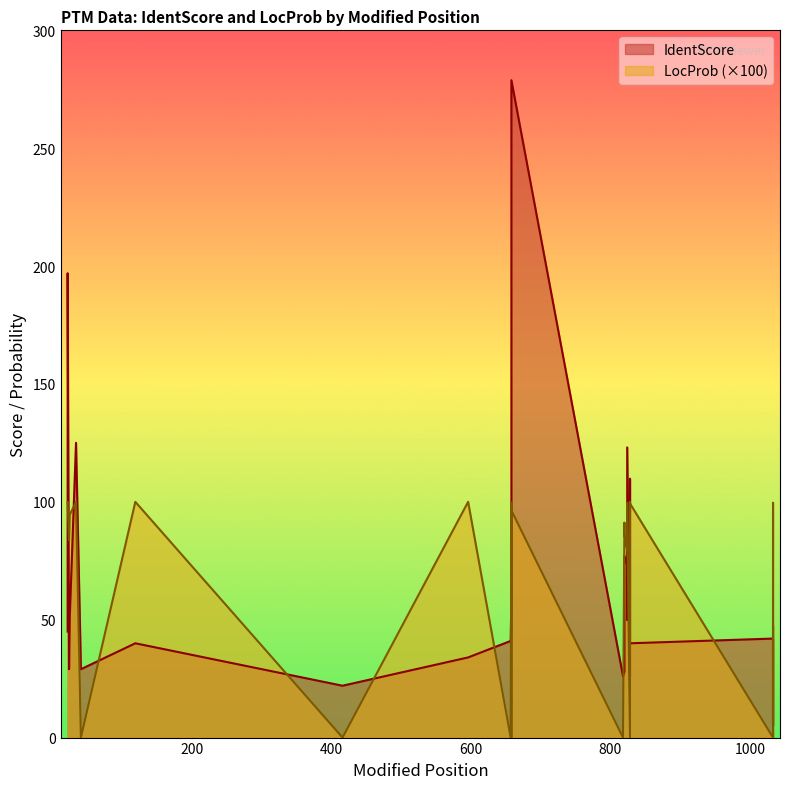

The LocProb series shows 95.7 at 824. True or false?

True